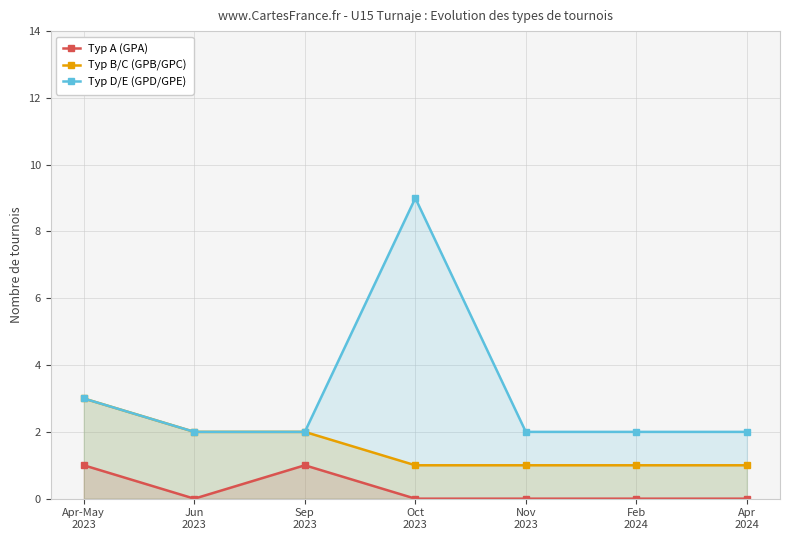

What are all the series names shown in the legend?

Typ A (GPA), Typ B/C (GPB/GPC), Typ D/E (GPD/GPE)